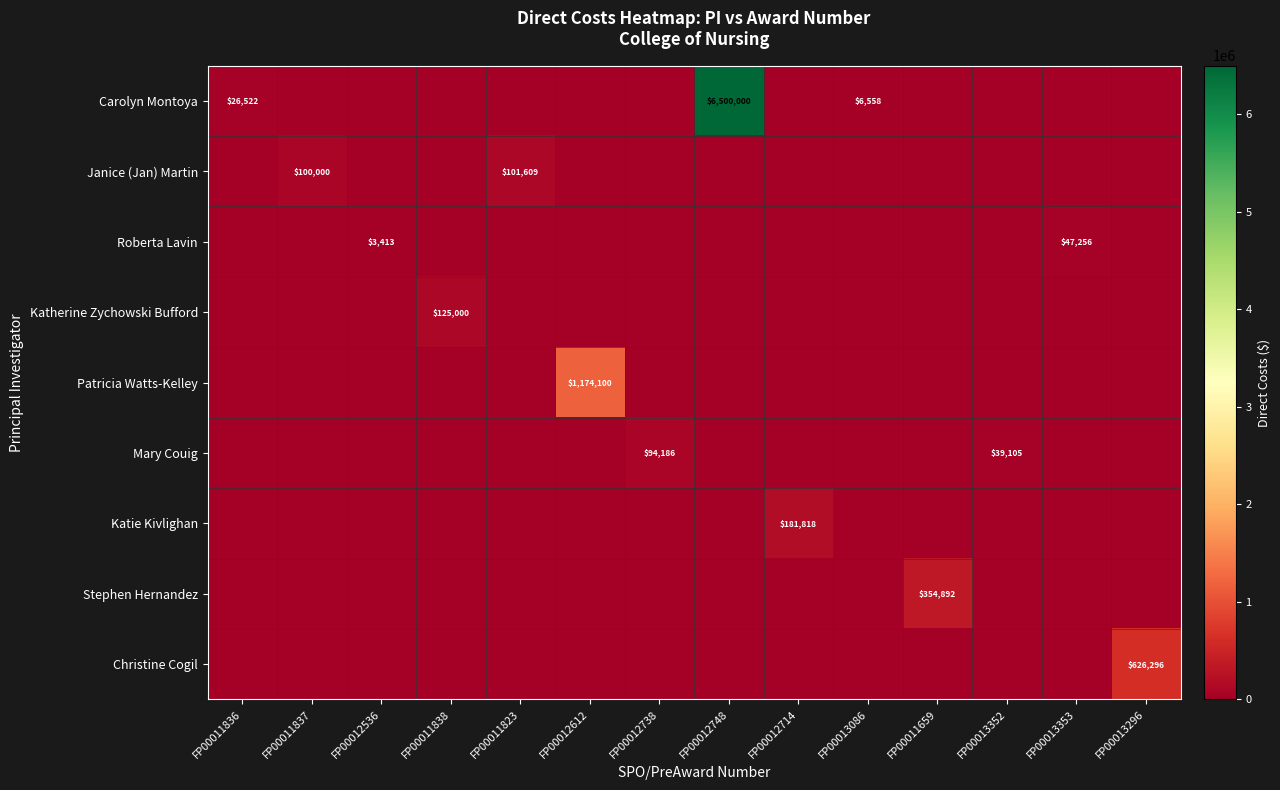

What value does the Mary Couig series have at FP00012738, to the nearest 10?

94190